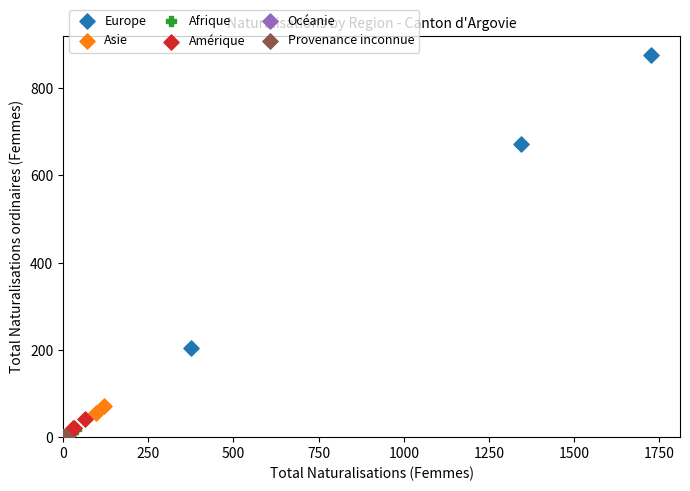

Which series has the largest Y range (max minus min)?

Europe